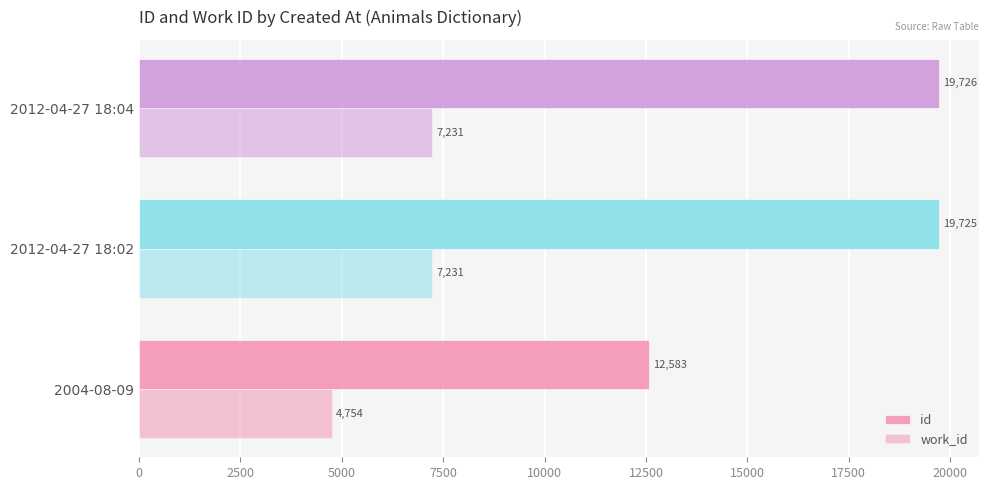

Reading left to right, extract all data points from this chart.

id: 12583	19725	19726
work_id: 4754	7231	7231